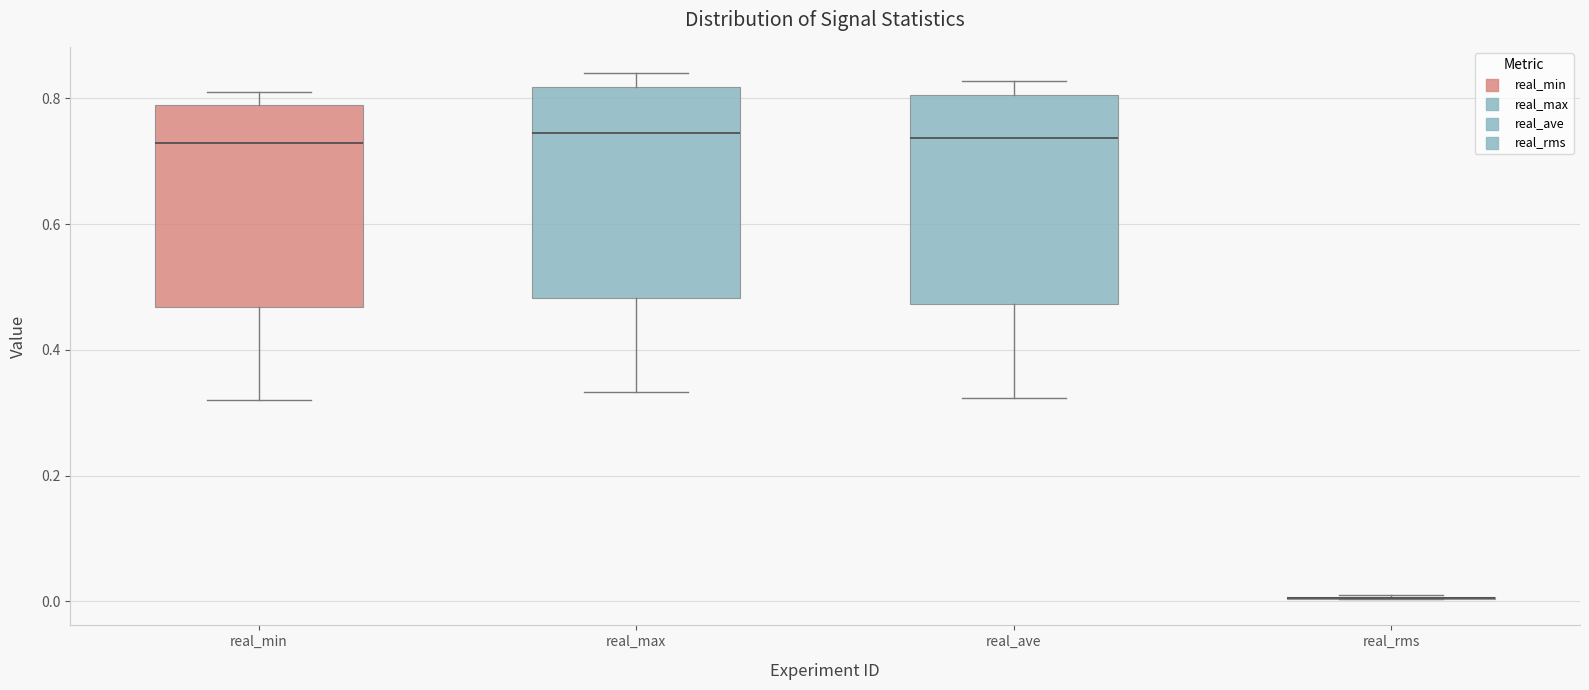

Reading left to right, read every box against the y-axis: the position of its median line, the range the box covers, and the ends of its whiskers. The values are not printed on the chart, so give them approximately, as read against the axis.

real_min: median 0.72, box 0.46 to 0.78, whiskers 0.32 to 0.80
real_max: median 0.74, box 0.48 to 0.82, whiskers 0.34 to 0.84
real_ave: median 0.74, box 0.48 to 0.80, whiskers 0.32 to 0.82
real_rms: box collapsed to a line at 0.00, whiskers 0.00 to 0.00